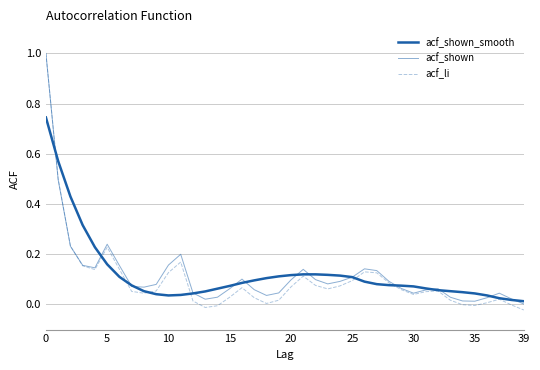

Does the chart have visible grid lines?

Yes